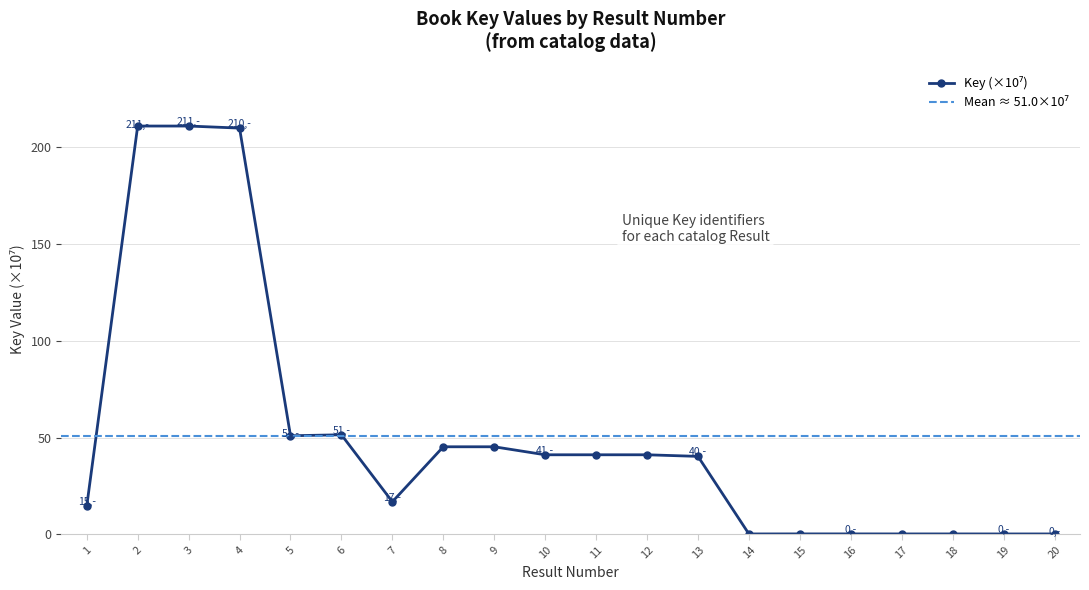

Reading left to right, transcribe all the data shown in this chart.

1=14.5	2=211.1	3=211.1	4=210.0	5=50.9	6=51.4	7=16.8	8=45.2	9=45.2	10=41.1	11=41.1	12=41.1	13=40.3	14=0.1	15=0.2	16=0.2	17=0.1	18=0.1	19=0.1	20=0.1